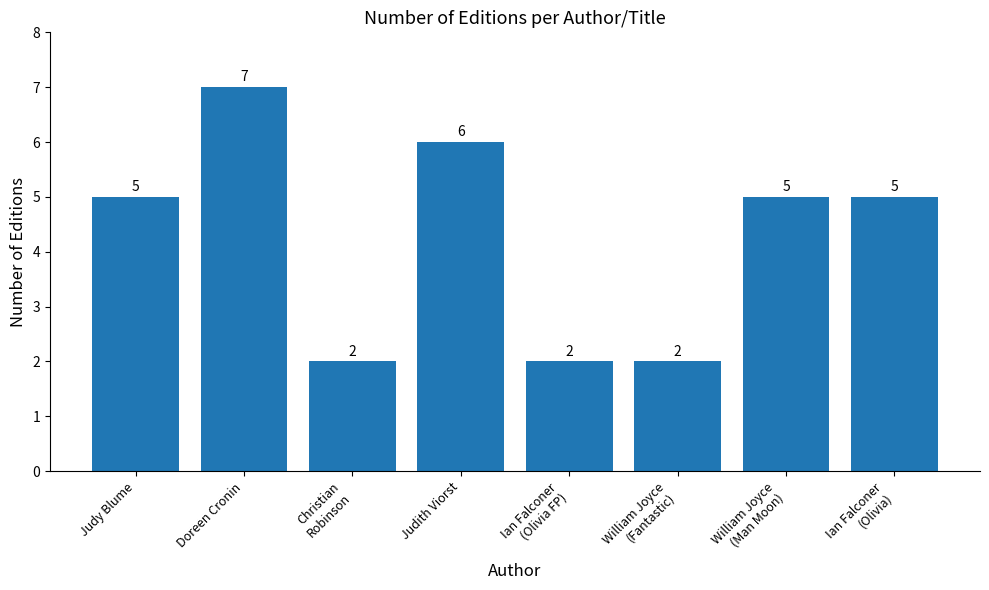

What is the greatest value displayed?

7